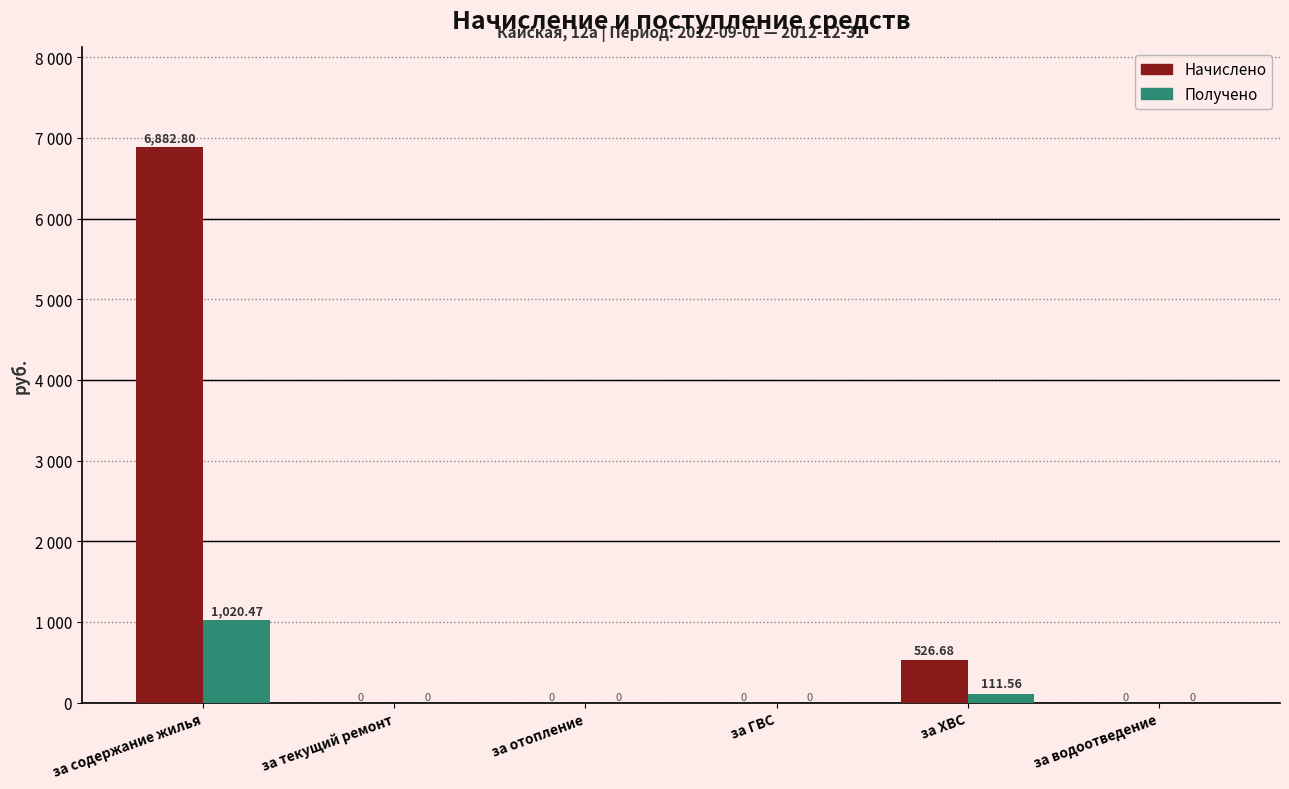

What are all the series names shown in the legend?

Начислено, Получено